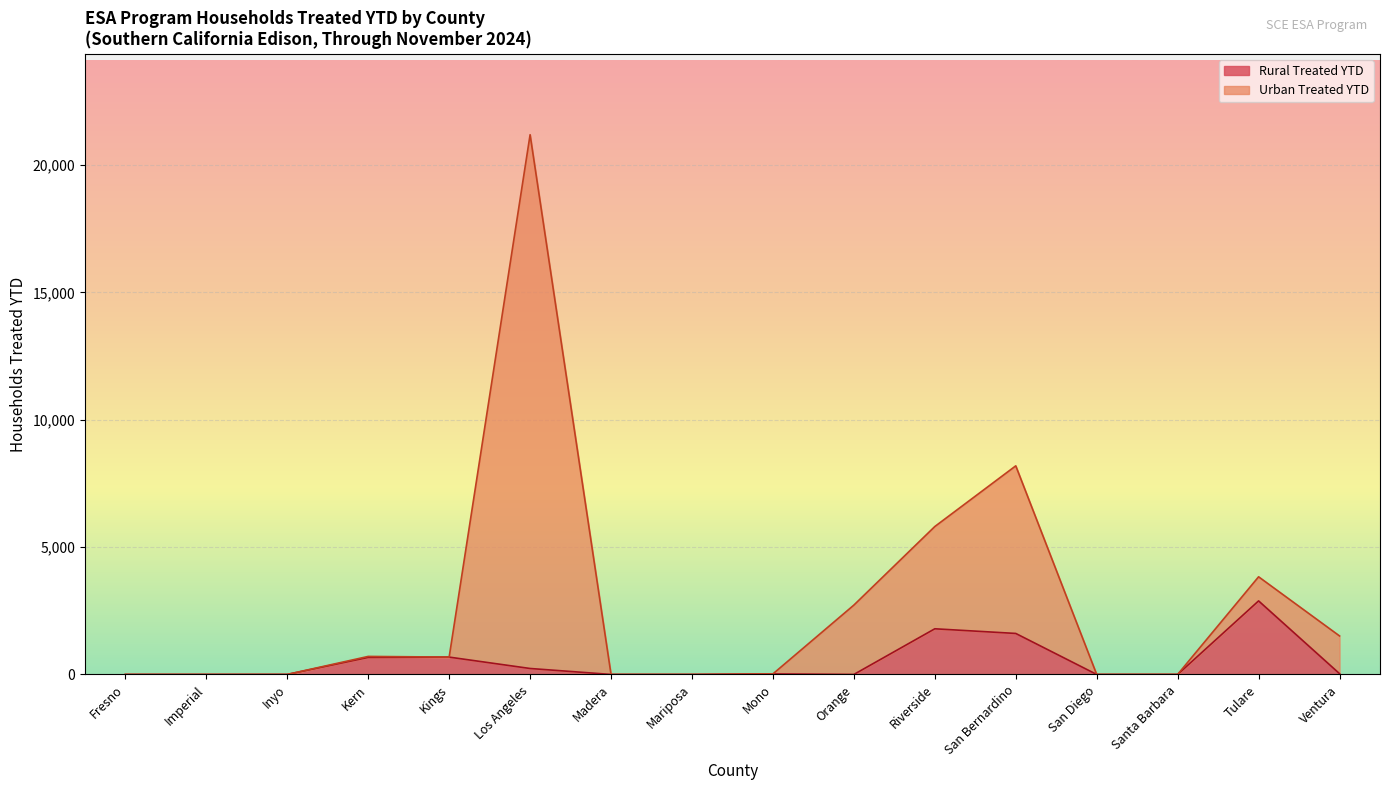

At which label is Rural Treated YTD closest to 1444?

San Bernardino